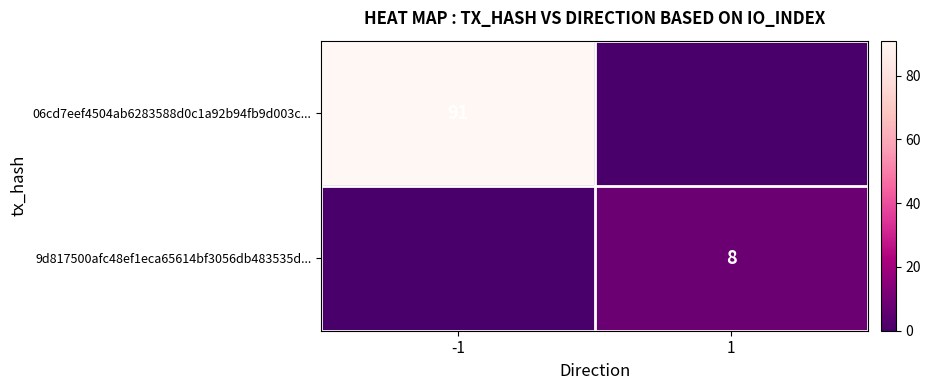

Is it true that 06cd7eef4504ab6283588d0c1a92b94fb9d003c... equals 91 at -1?

True